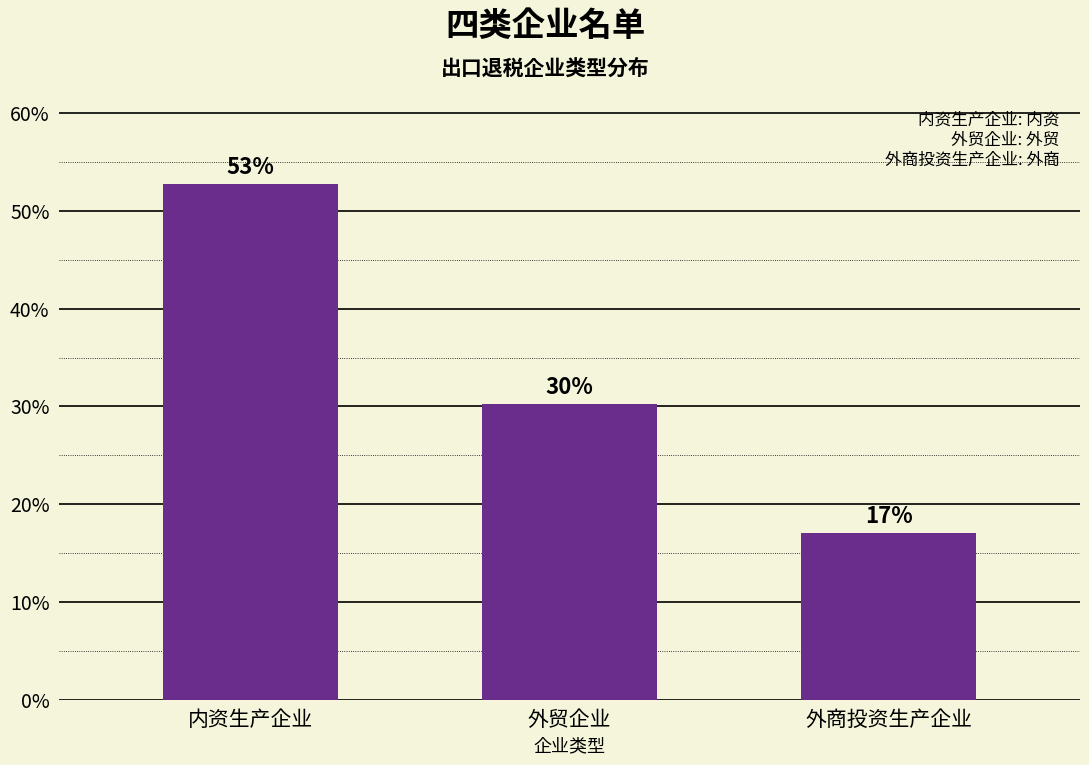

Between 外商投资生产企业 and 外贸企业, which is larger?

外贸企业